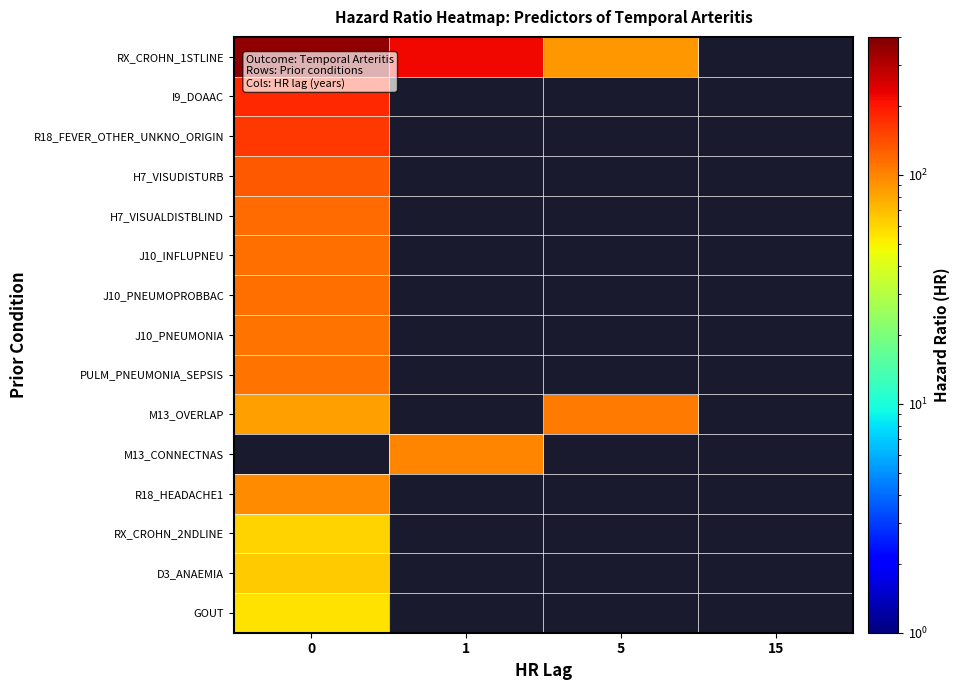

What is the smallest value displayed?

55.9